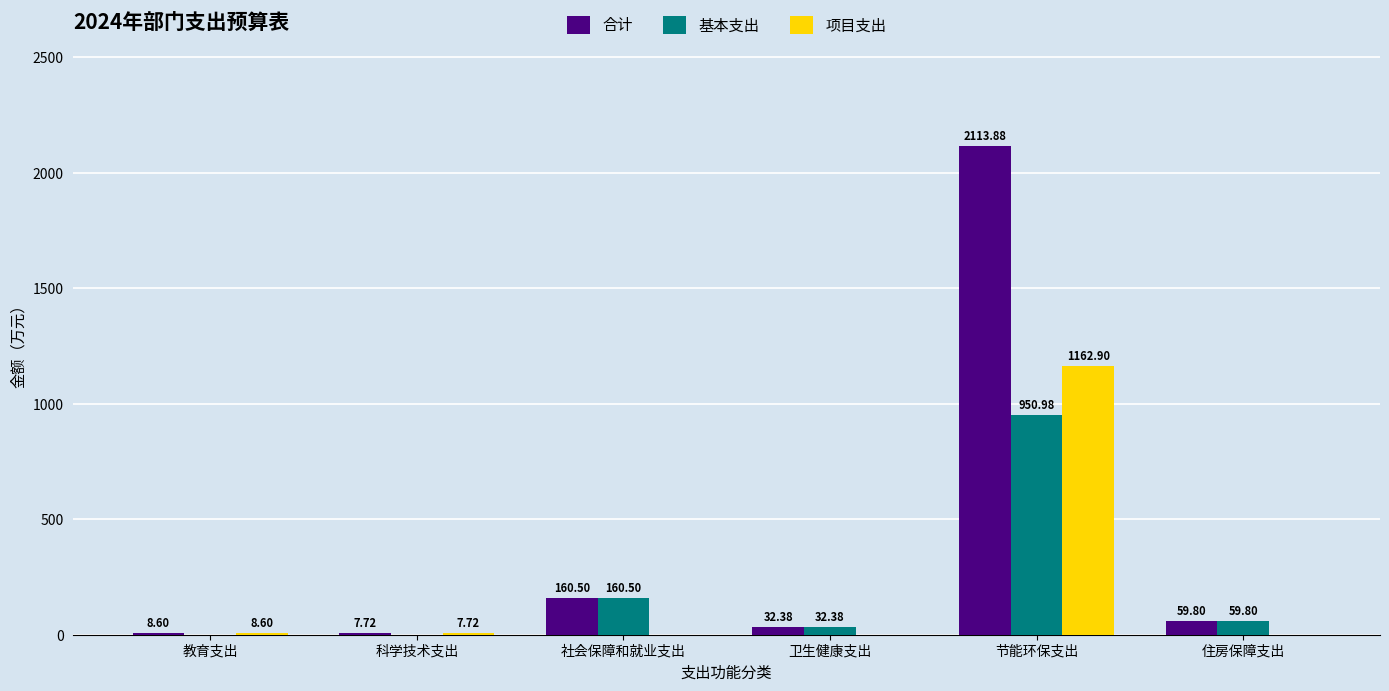

What is the maximum value for 合计?

2113.9